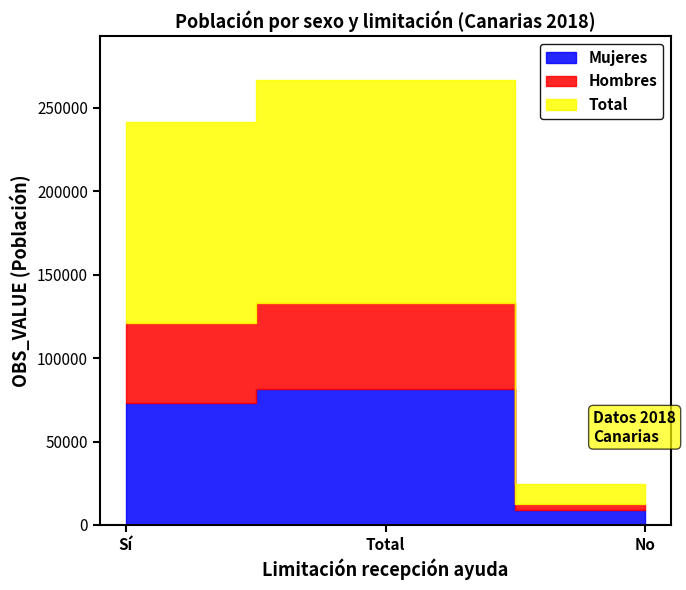

Where does the Total series first go above 120876?

Total